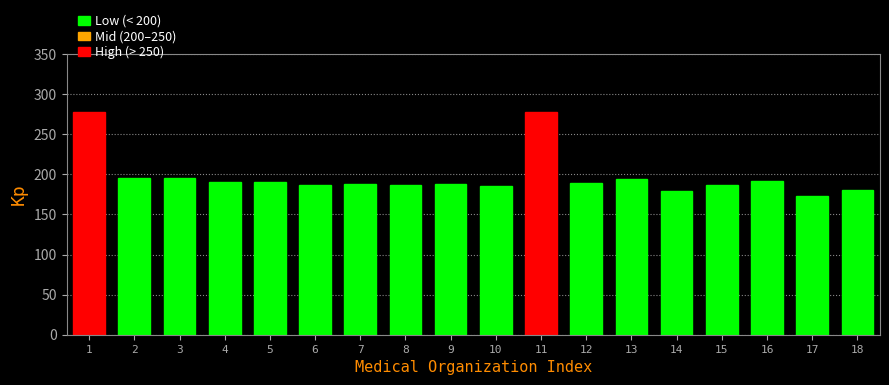

What is the value of the 16th bar from the left?

191.5